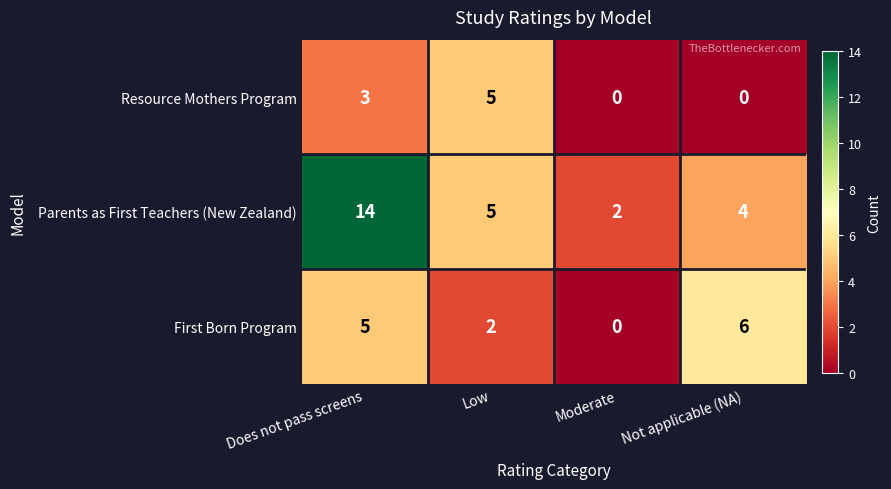

At which category is the sum across all series the highest?

Does not pass screens